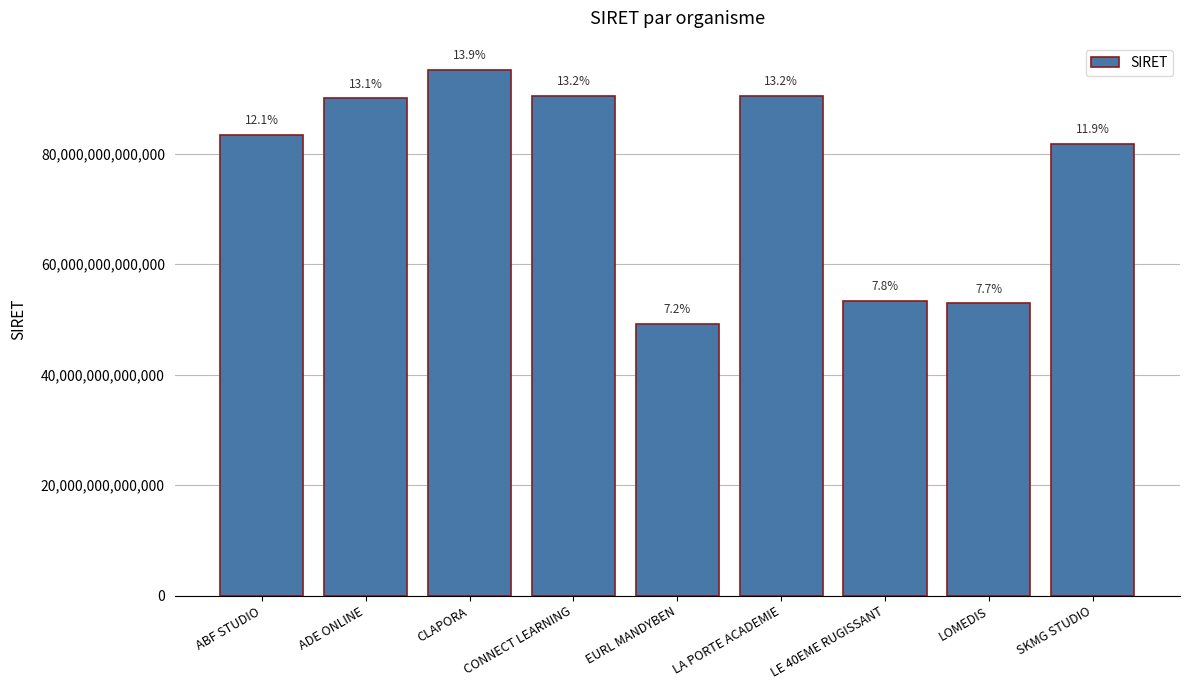

Reading right to left, extract all data points from this chart.

SKMG STUDIO=81821372000027	LOMEDIS=52939489200010	LE 40EME RUGISSANT=53389308700031	LA PORTE ACADEMIE=90514248500010	EURL MANDYBEN=49182027000057	CONNECT LEARNING=90469485800013	CLAPORA=95183680800018	ADE ONLINE=90024517600012	ABF STUDIO=83403143700025